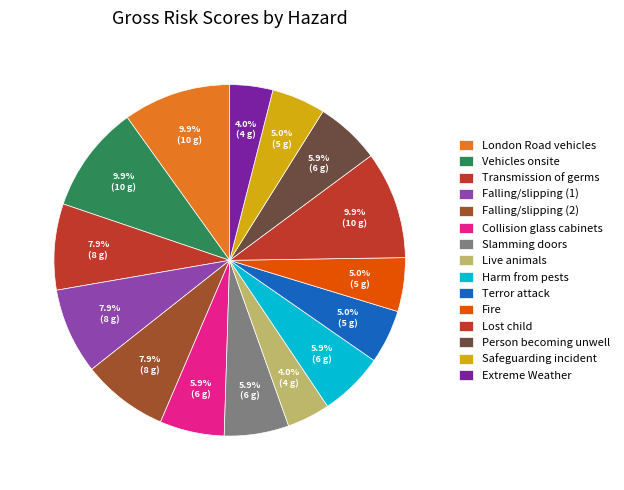

Count the number of slices in the pie.

15